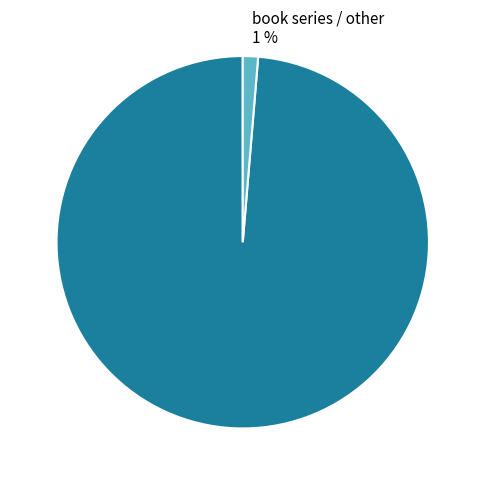

The journal 99 % slice represents 99% of the pie. True or false?

True